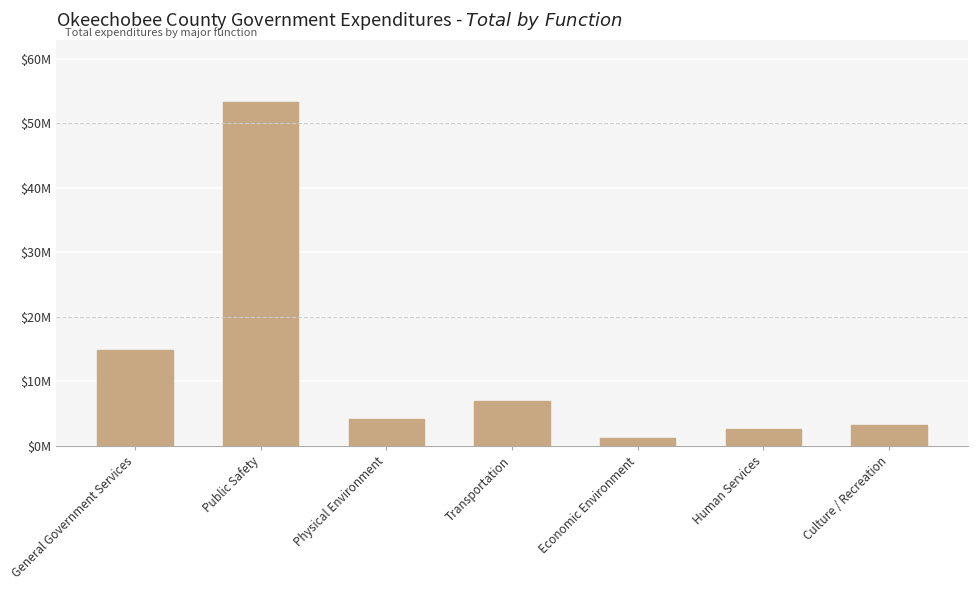

True or false: the data shows 3974712 at Human Services.

False